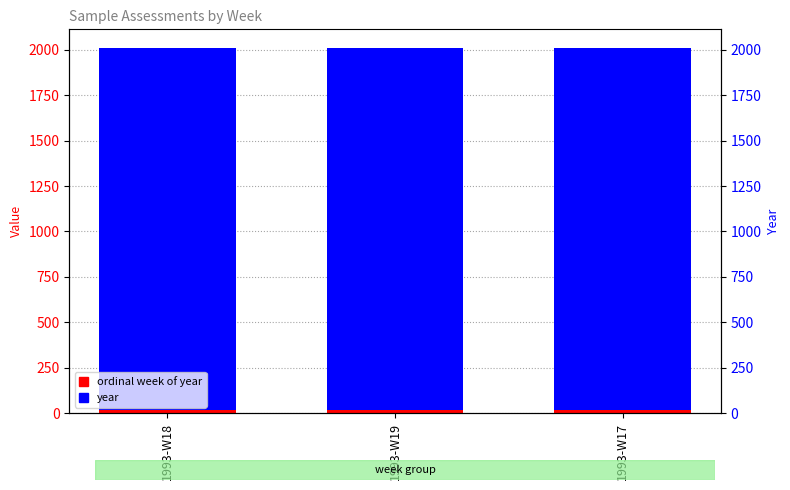

What is the label of the 2nd bar from the left?

1993-W19